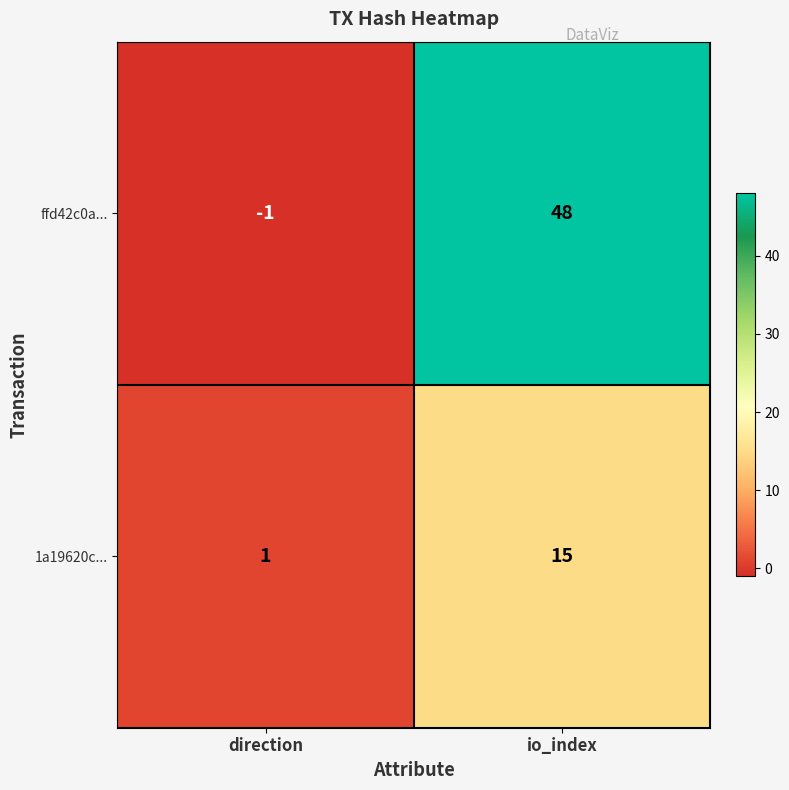

At which category does the chart reach its minimum across all series?

direction